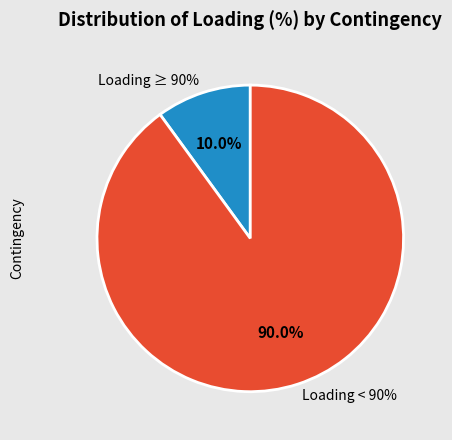

True or false: RS_BG_CO_00001 accounts for 21% of the total.

False